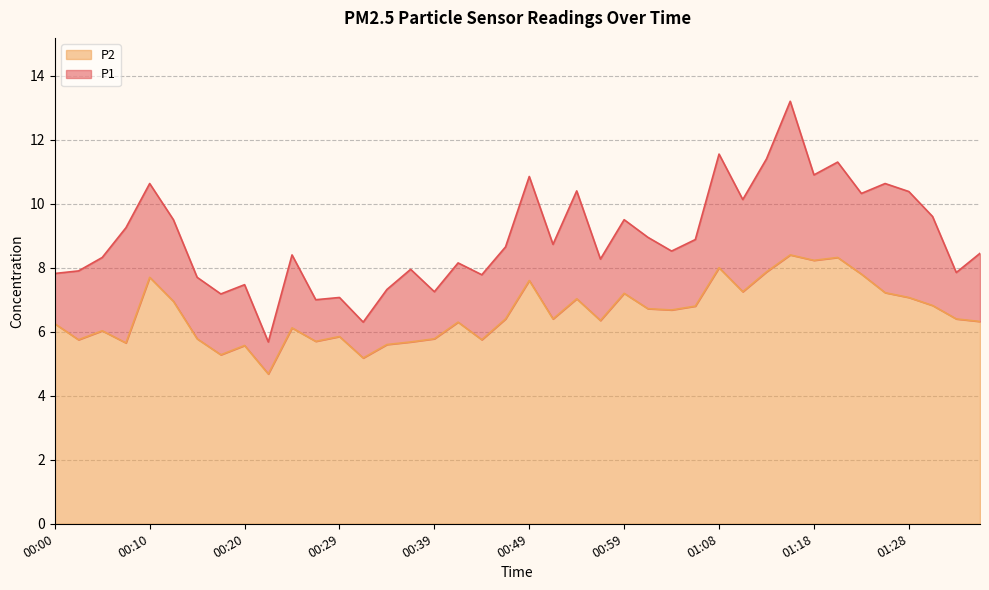

How many data points in P2 are less than 6?

13